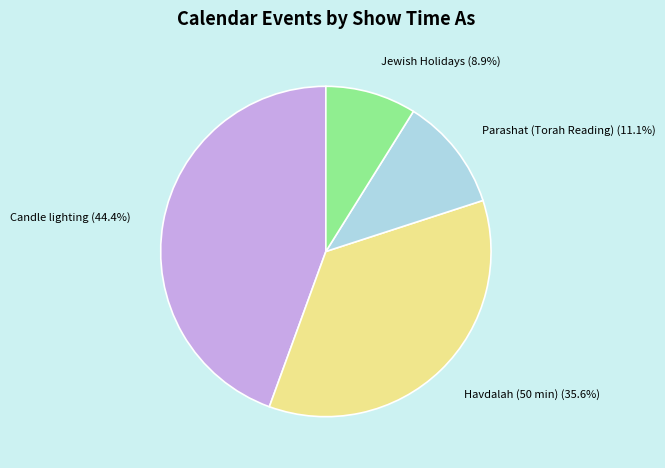

Is Jewish Holidays the majority of the pie?

No